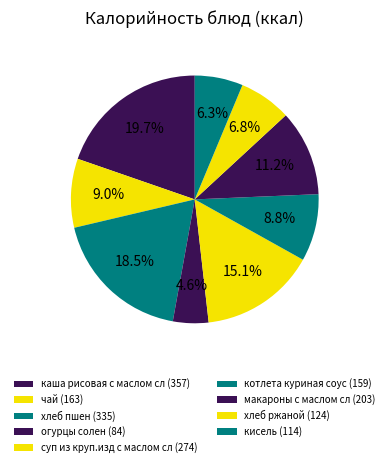

How many segments does this pie chart have?

9